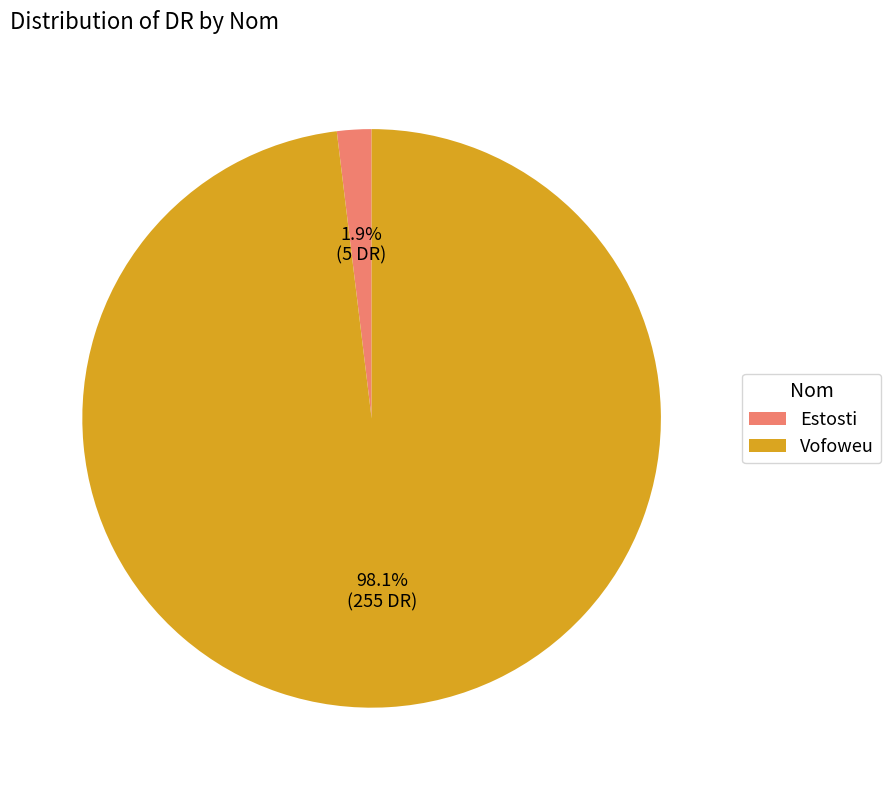

Count the number of slices in the pie.

2